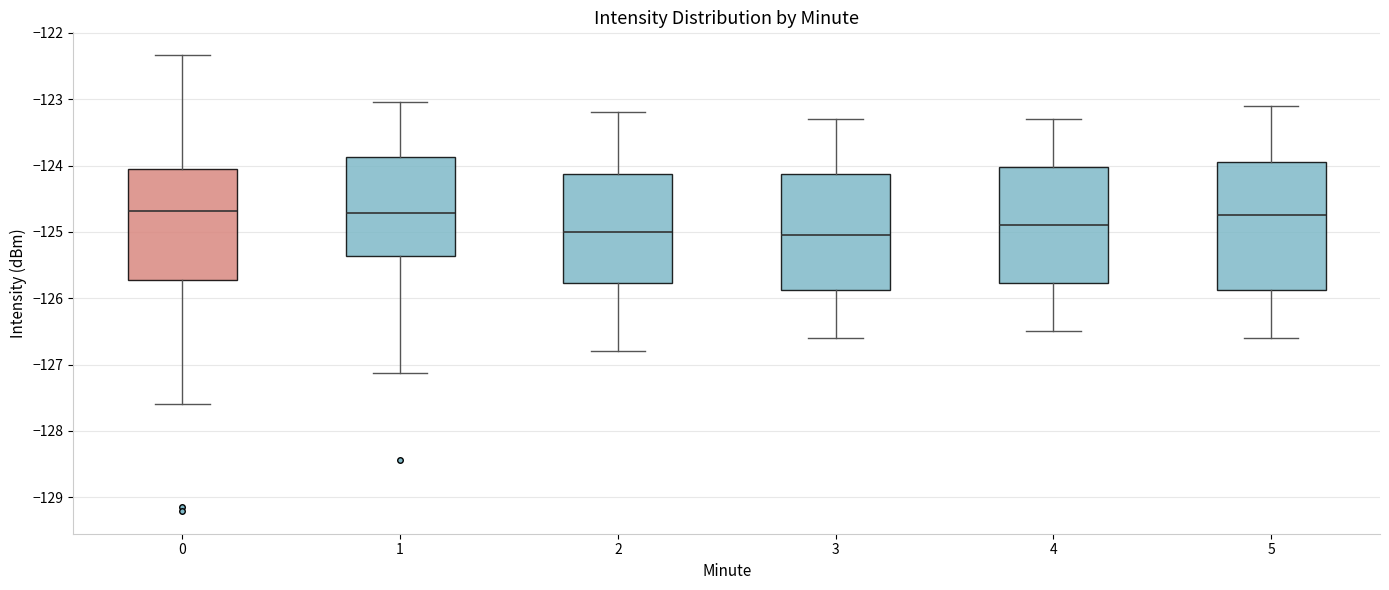

Reading left to right, read every box against the y-axis: the position of its median line, the range the box covers, and the ends of its whiskers. The values are not printed on the chart, so give them approximately, as read against the axis.

0: median -124.7, box -125.7 to -124.1, whiskers -127.6 to -122.3
1: median -124.7, box -125.4 to -123.9, whiskers -127.1 to -123.0
2: median -125.0, box -125.8 to -124.1, whiskers -126.8 to -123.2
3: median -125.0, box -125.9 to -124.1, whiskers -126.6 to -123.3
4: median -124.9, box -125.8 to -124.0, whiskers -126.5 to -123.3
5: median -124.7, box -125.9 to -123.9, whiskers -126.6 to -123.1